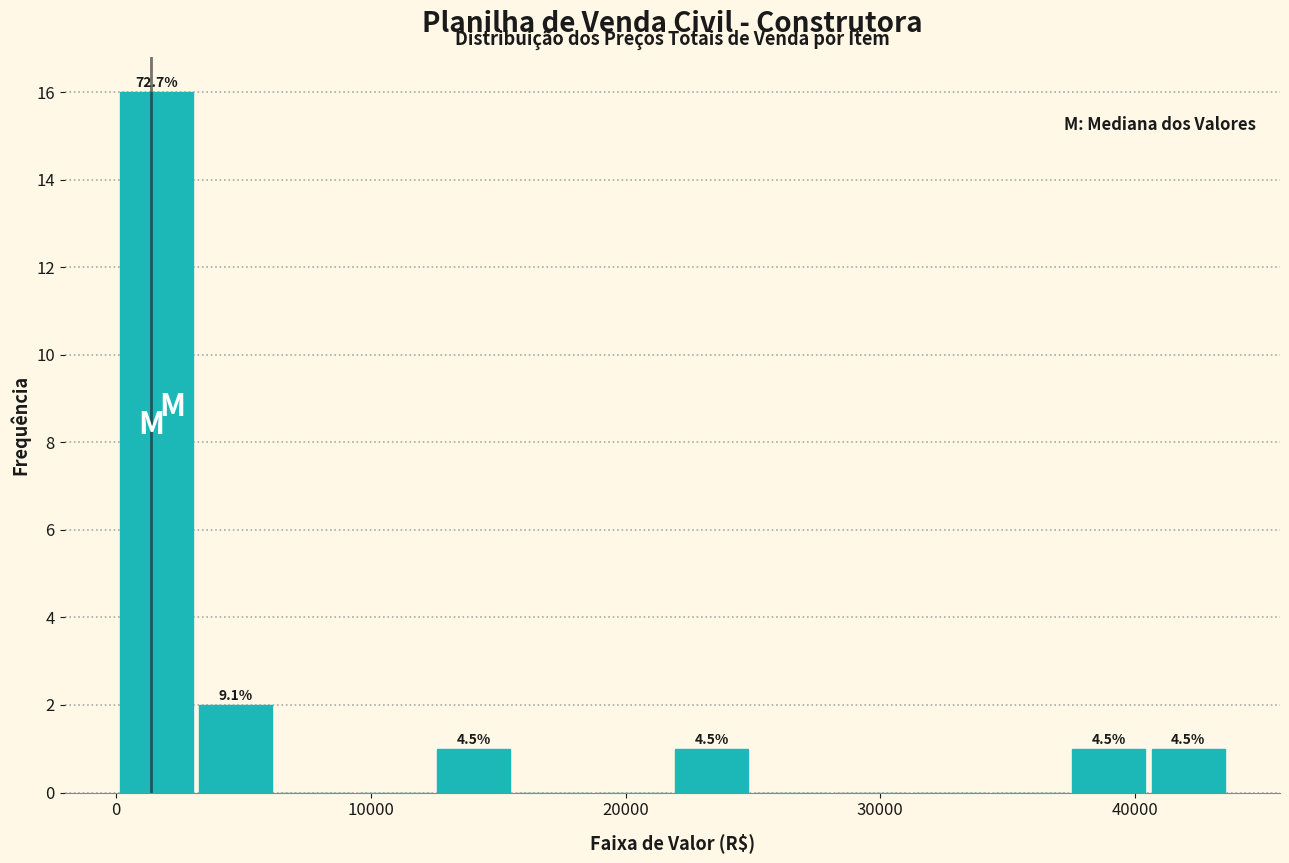

Read against the x-axis, roughly where is the centre of the tallest bar?

2000